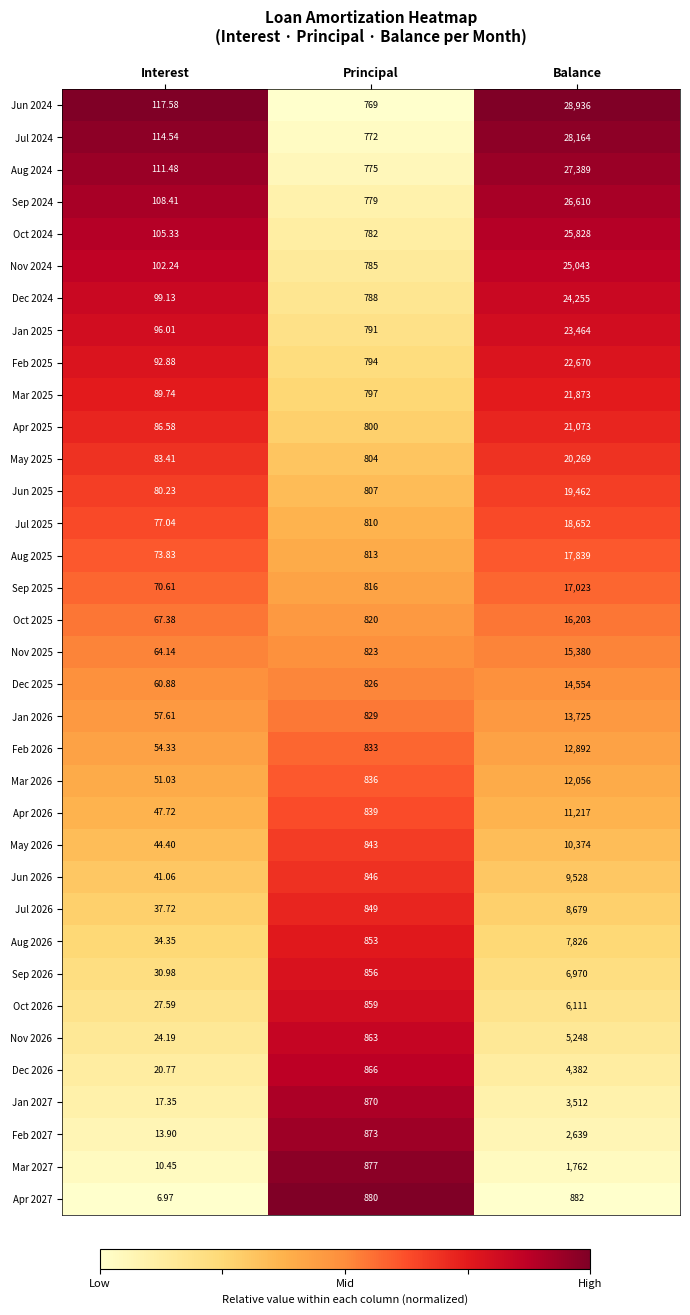

Where is May 2026 nearest to the value 5209?

Principal